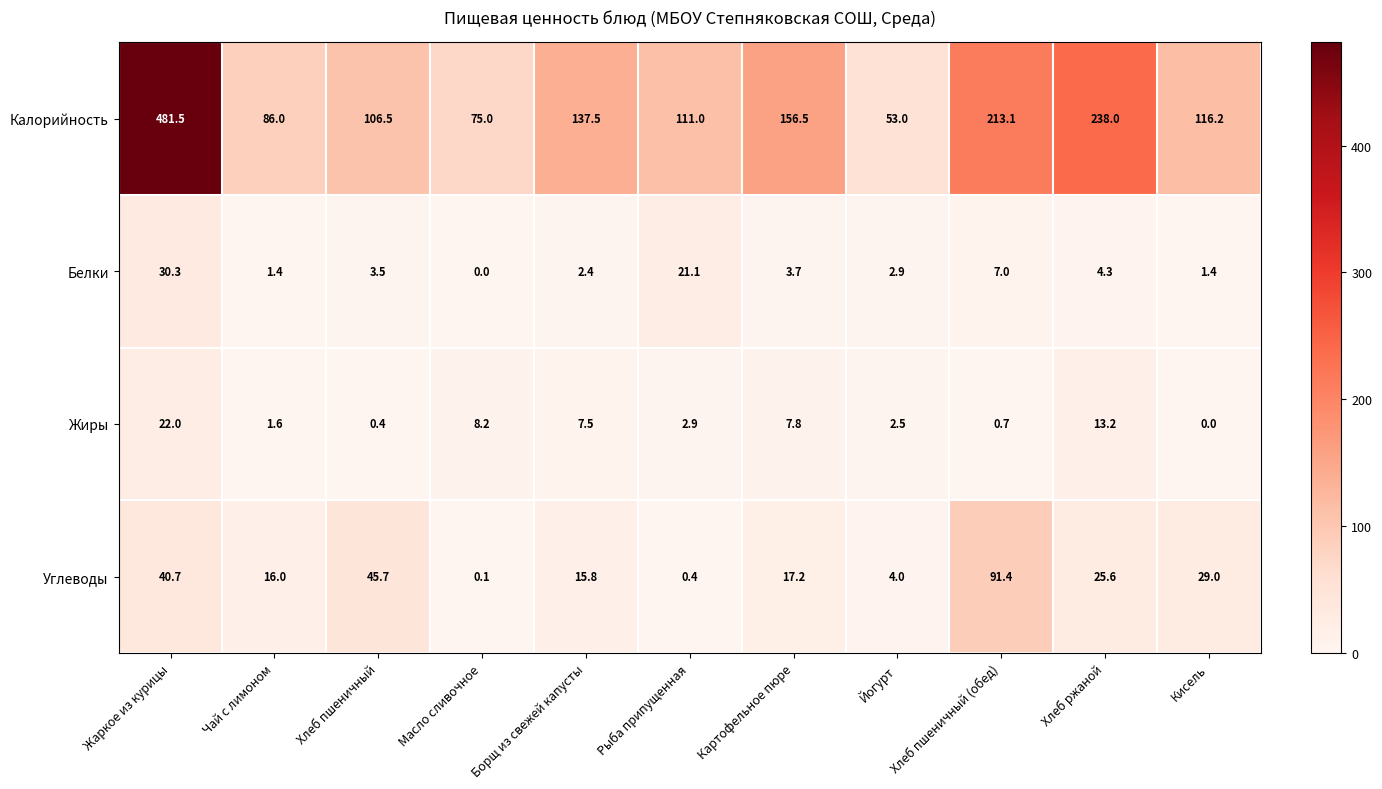

List the series in order of their peak value, lowest first.

Жиры, Белки, Углеводы, Калорийность